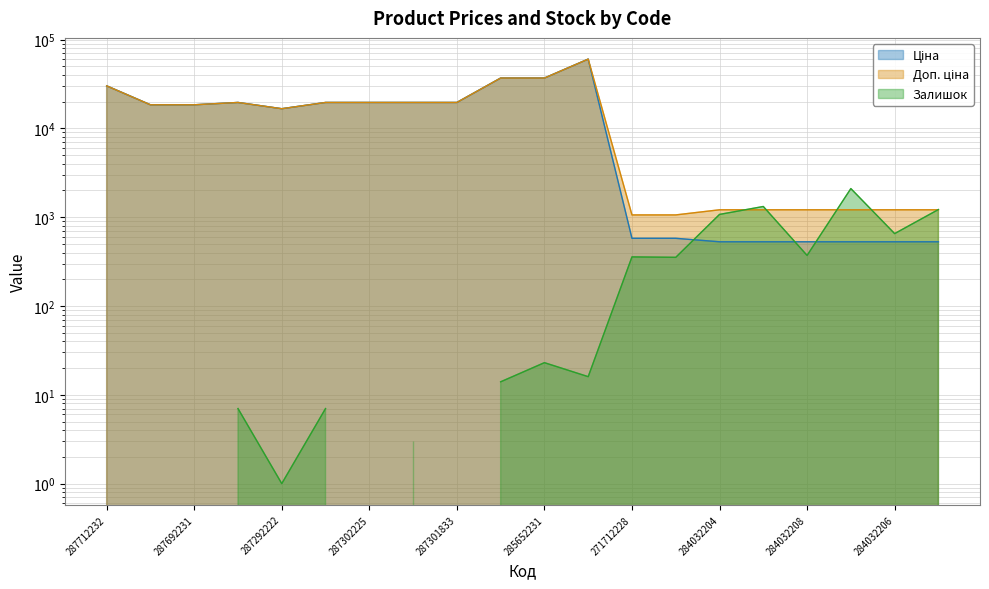

Which series has the largest range (max minus min)?

Ціна